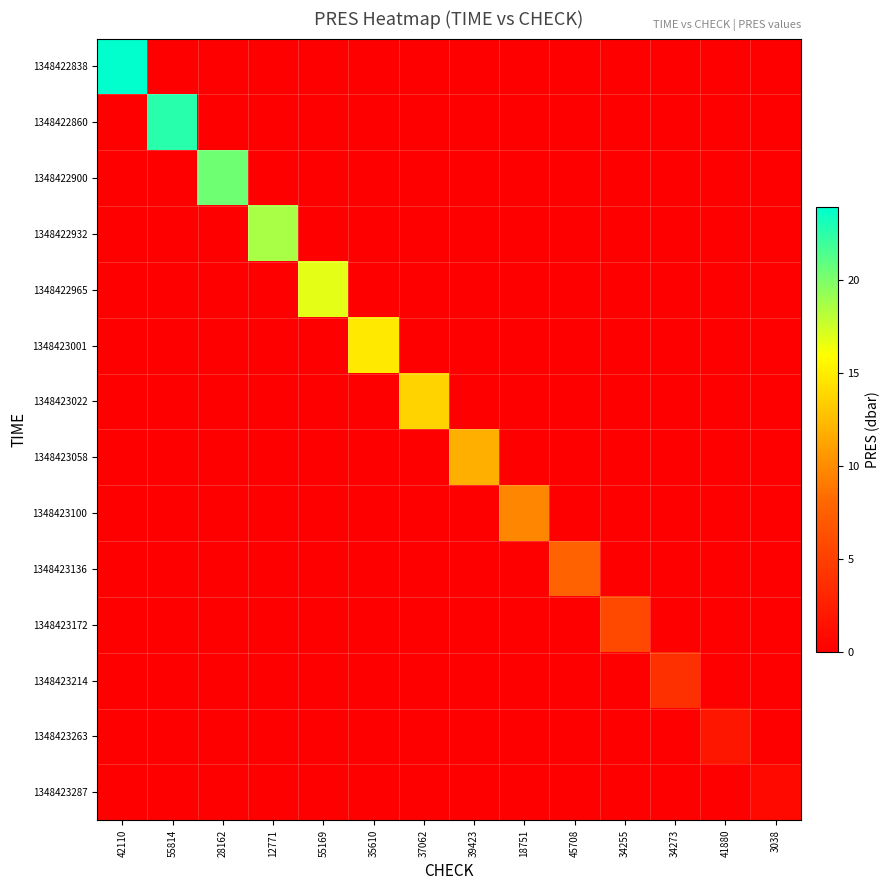

How many categories are shown in the chart?

14